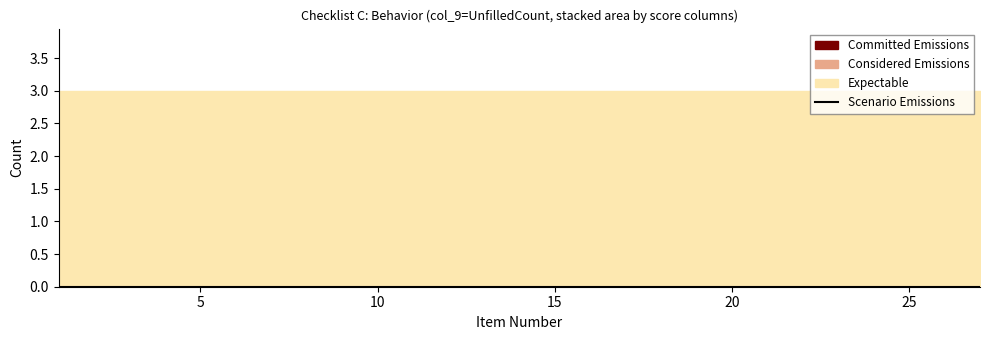

Which has a higher value, 18 or 5?

18